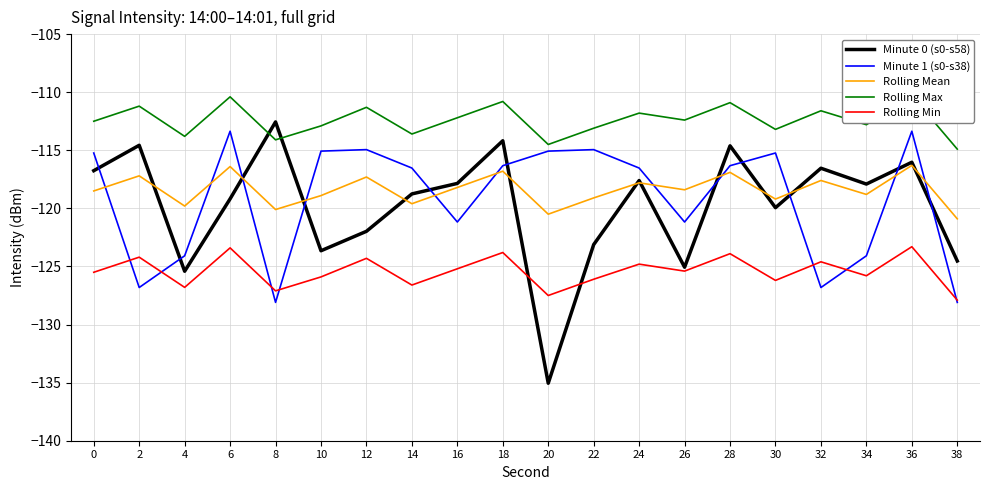

At which label is Minute 1 (s0-s38) closest to -120?

16